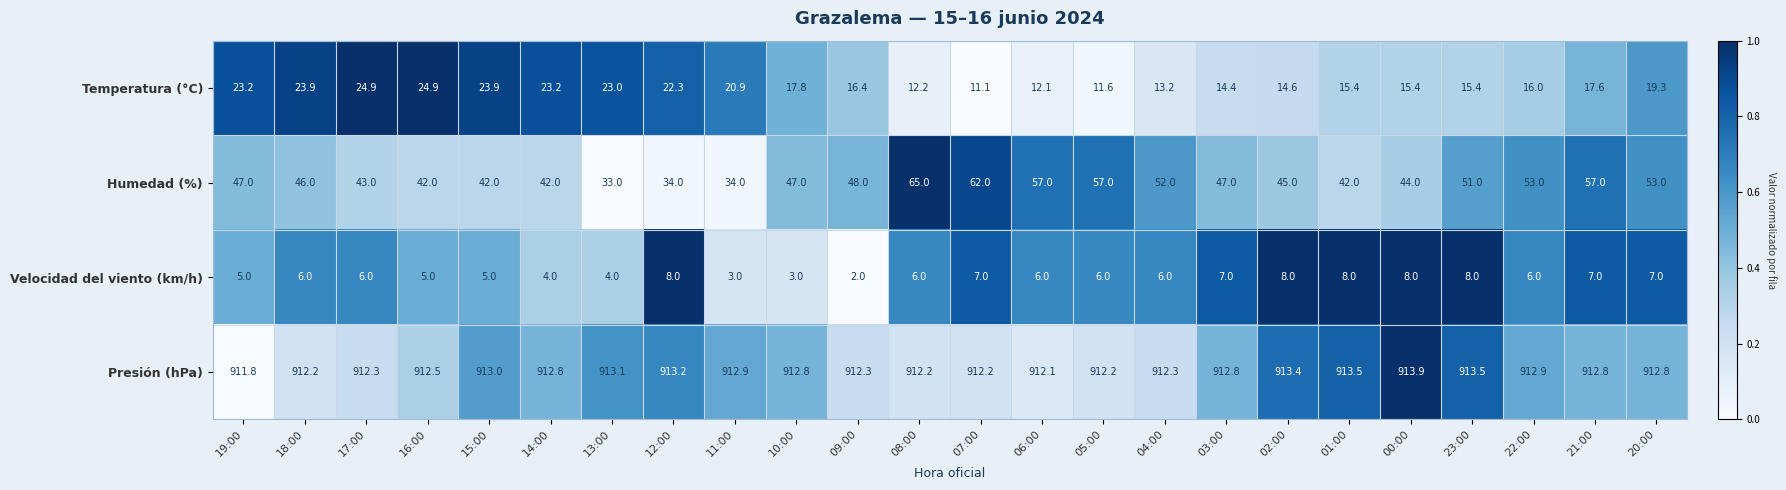

What is the sum of all Humedad (%) values?

1143.0